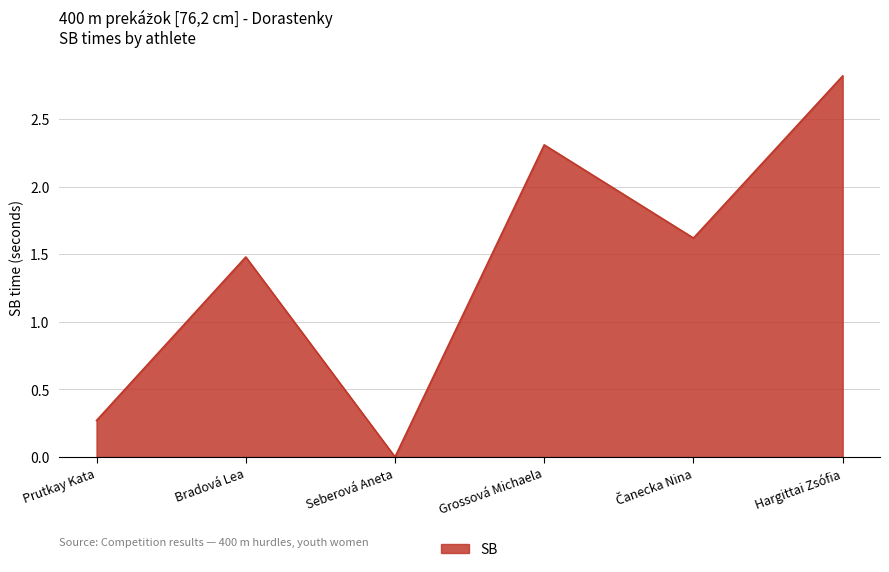

How many series are shown in this chart?

1